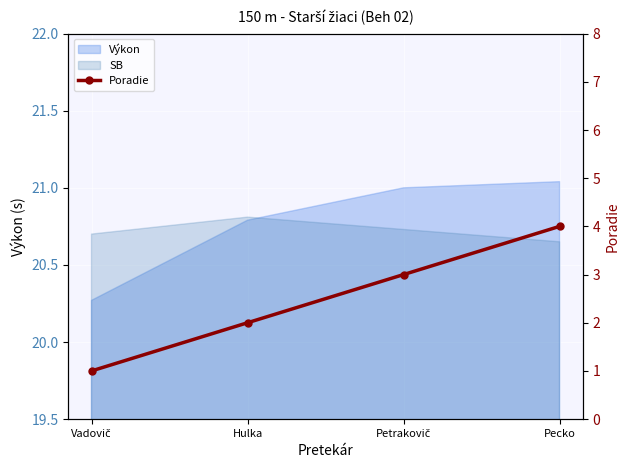

How many values are below 3?

2